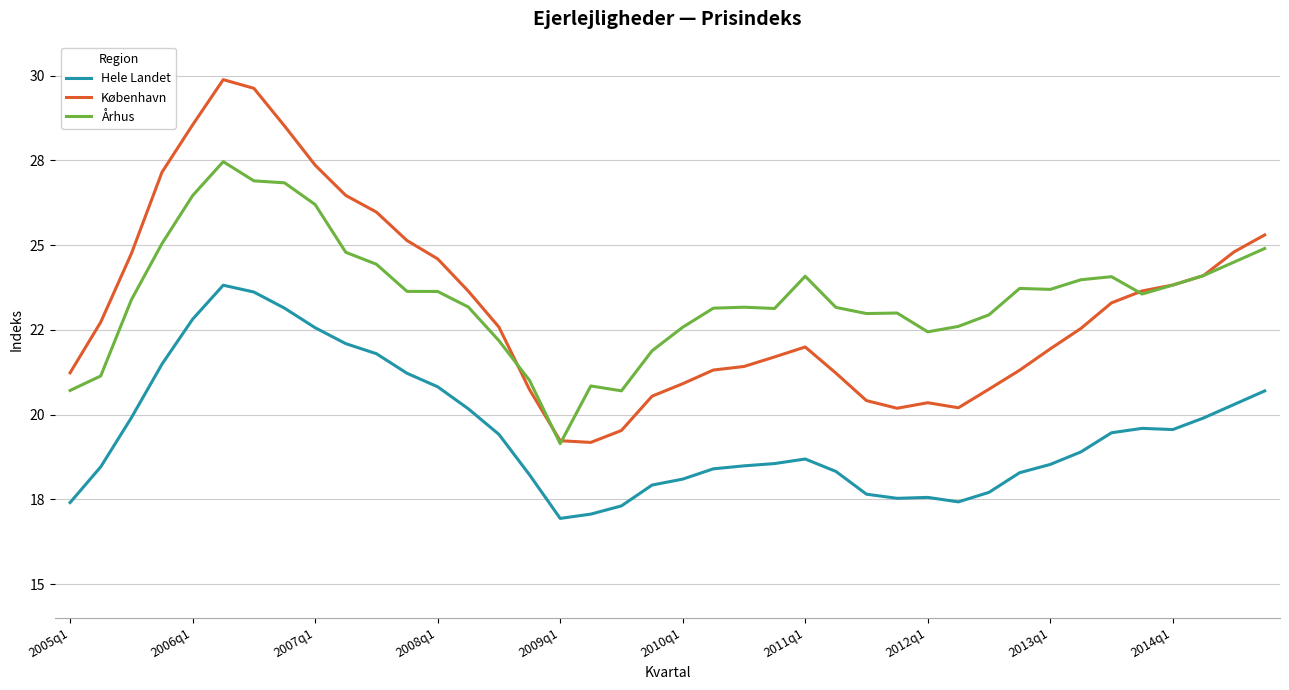

Where is København nearest to the value 24?

37